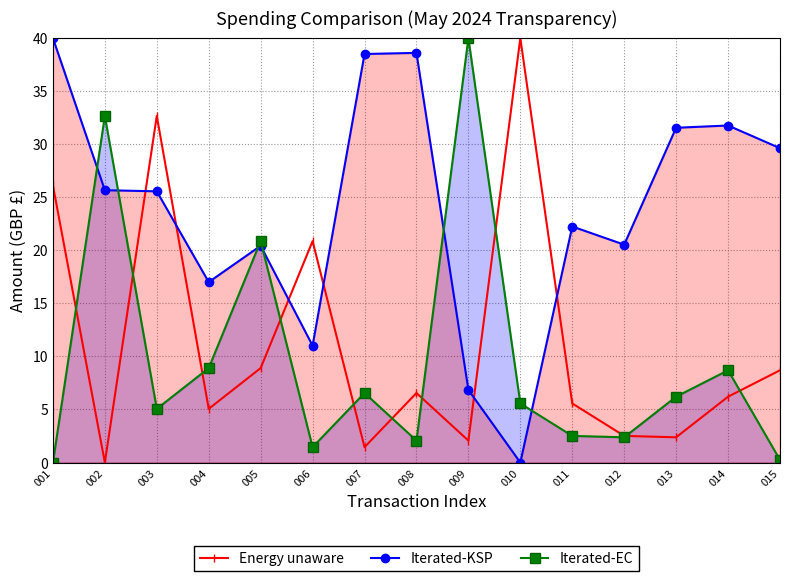

How many interior local peaks does the Iterated-KSP series have?

4